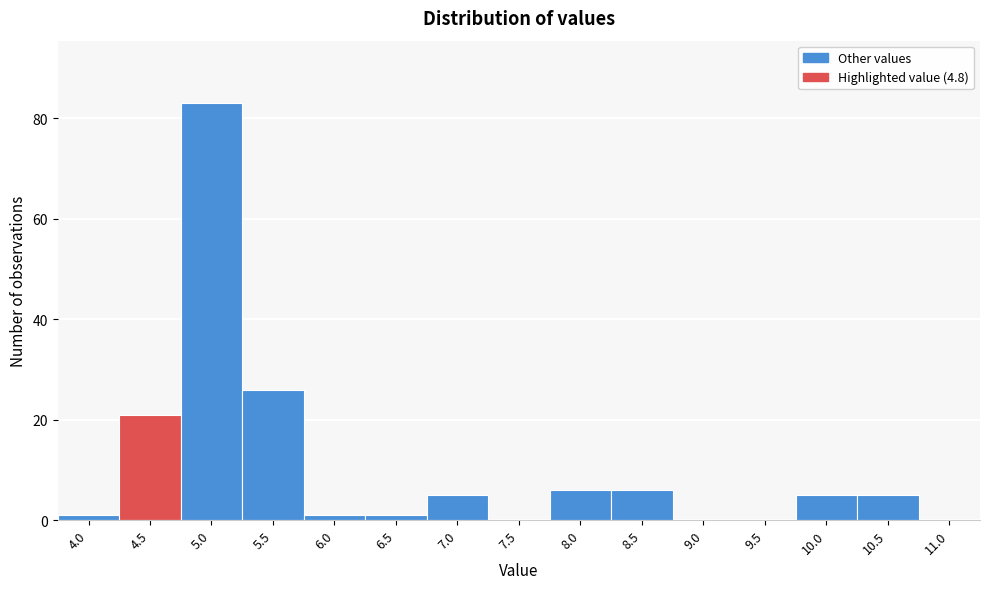

Reading left to right, what are all the values shown in this chart?

4.0=1	4.5=21	5.0=83	5.5=26	6.0=1	6.5=1	7.0=5	7.5=0	8.0=6	8.5=6	9.0=0	9.5=0	10.0=5	10.5=5	11.0=0